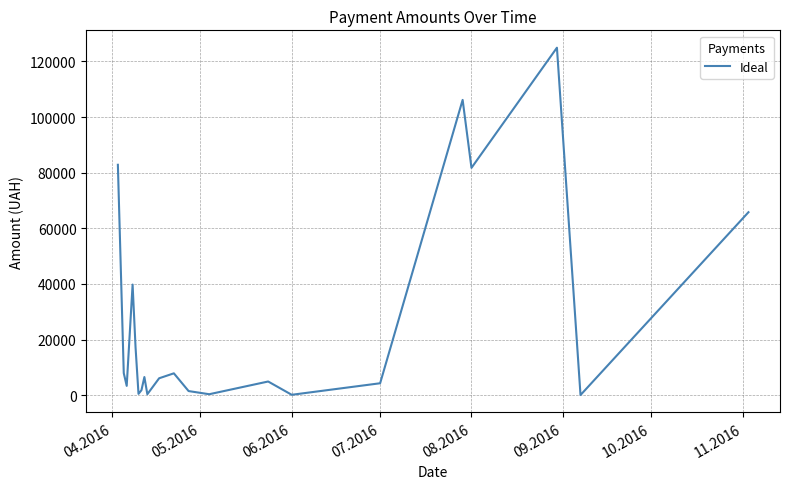

What is the greatest value displayed?

124904.8